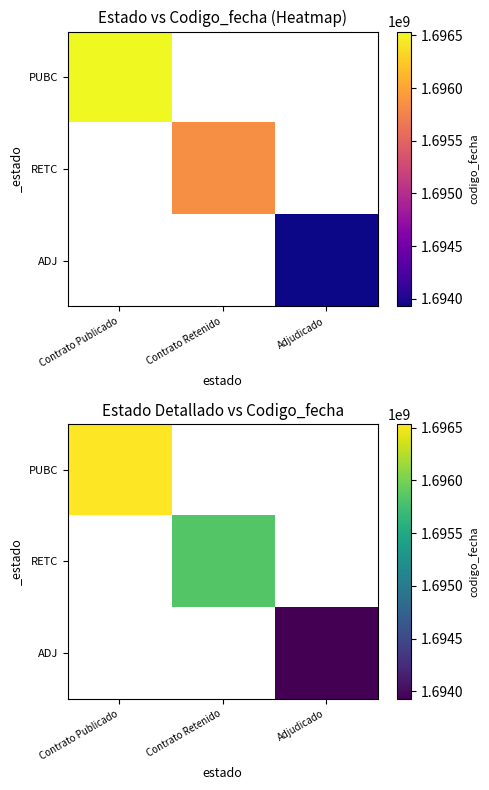

Count the number of categories in the chart.

3